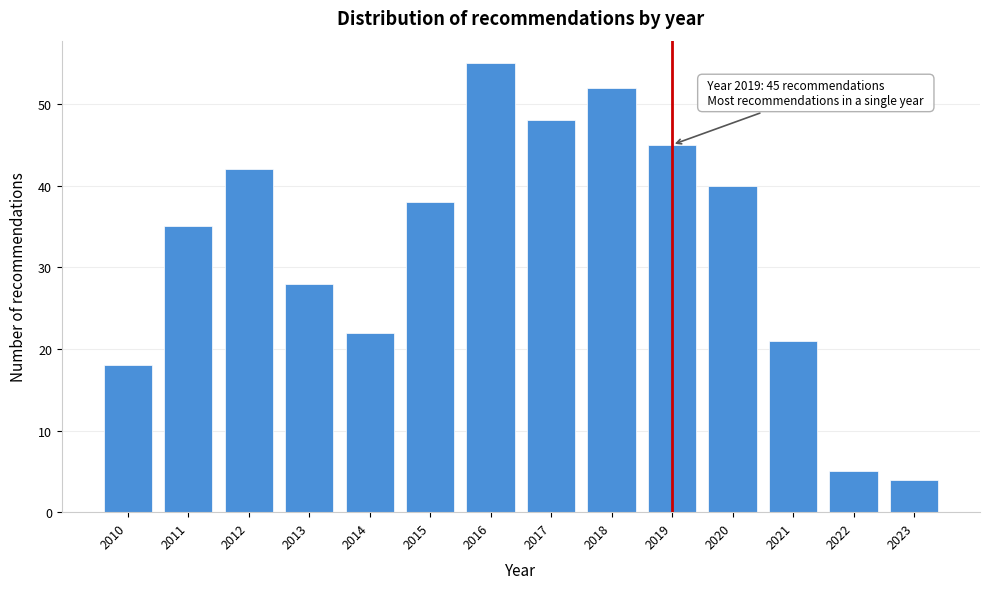

Reading right to left, extract all data points from this chart.

4	5	21	40	45	52	48	55	38	22	28	42	35	18